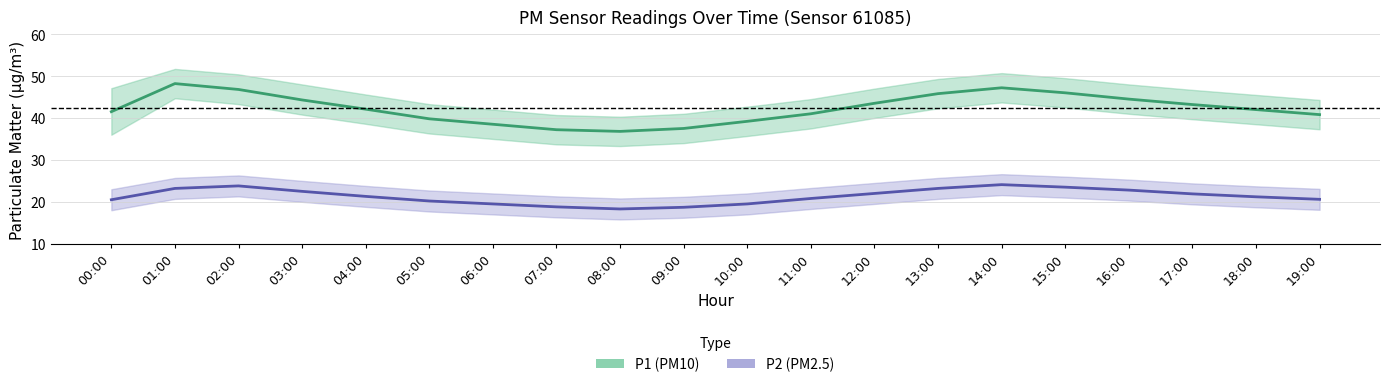

What is the spread (max minus min) of values at 07:00?

18.4